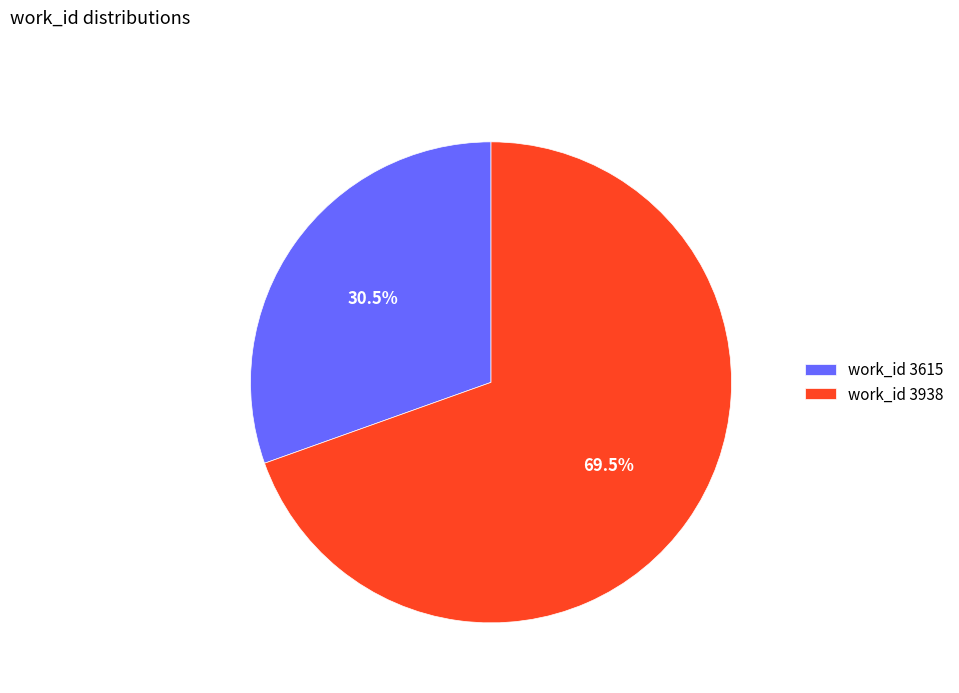

What percentage do work_id 3615 and work_id 3938 together represent?

100.0%